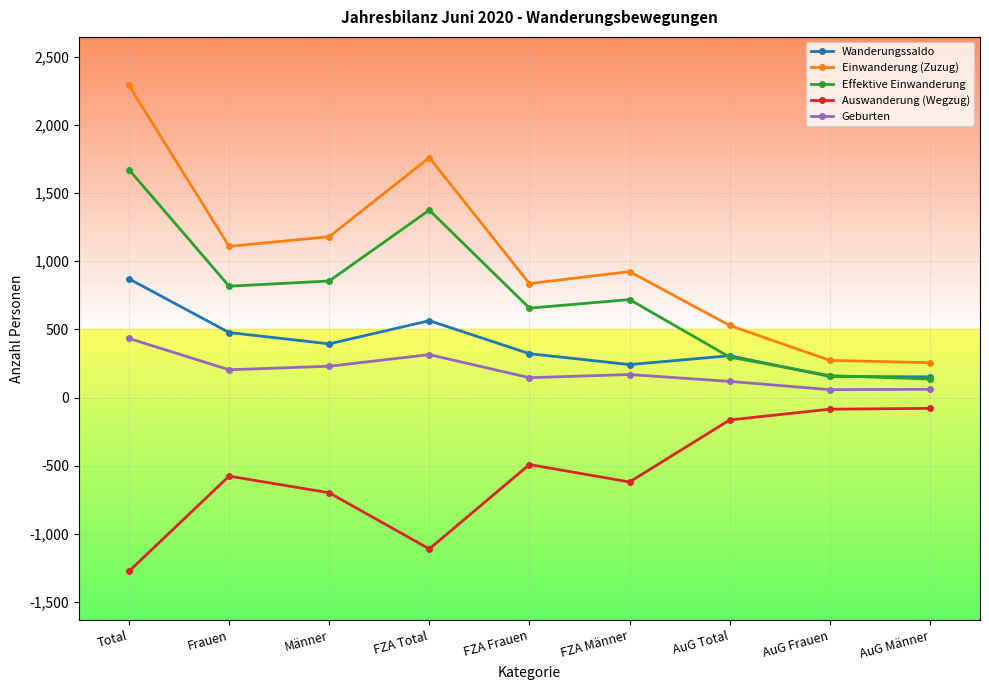

At which label does Wanderungssaldo reach its peak?

Total